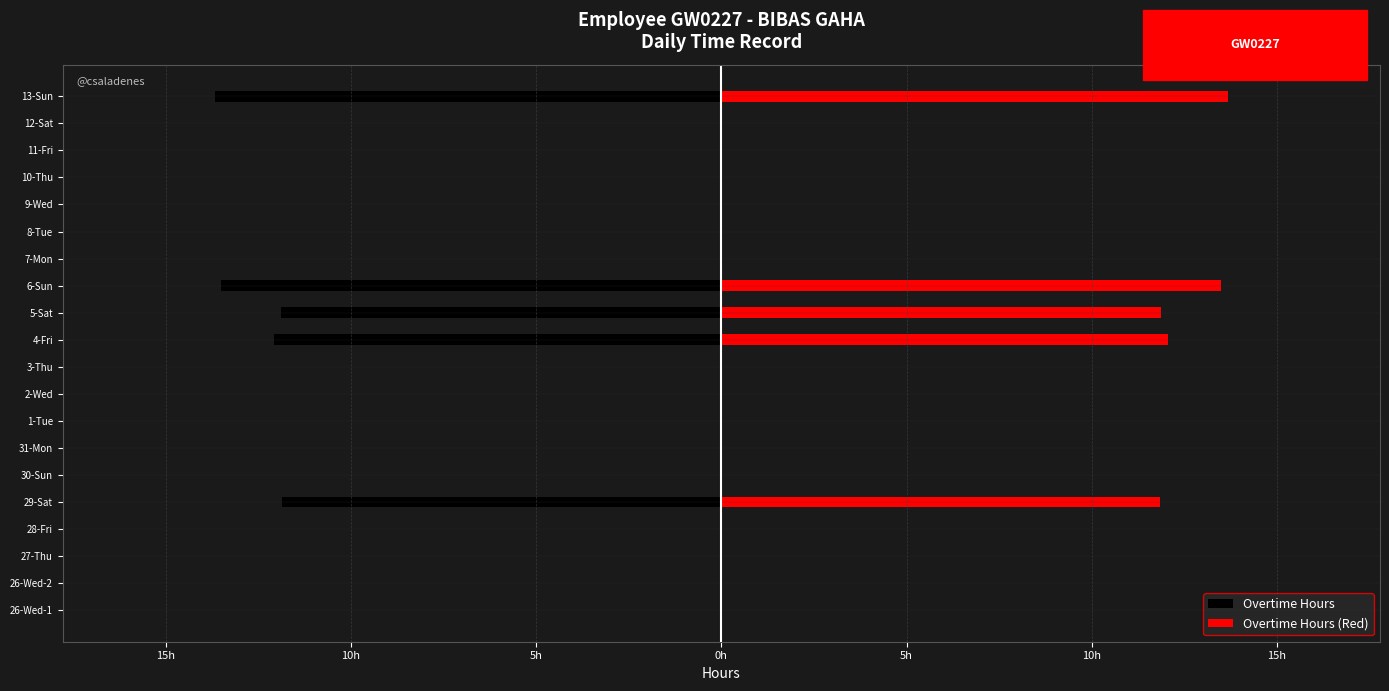

The value of Overtime Hours (Red) at 26-Wed-1 is -7.0. True or false?

False